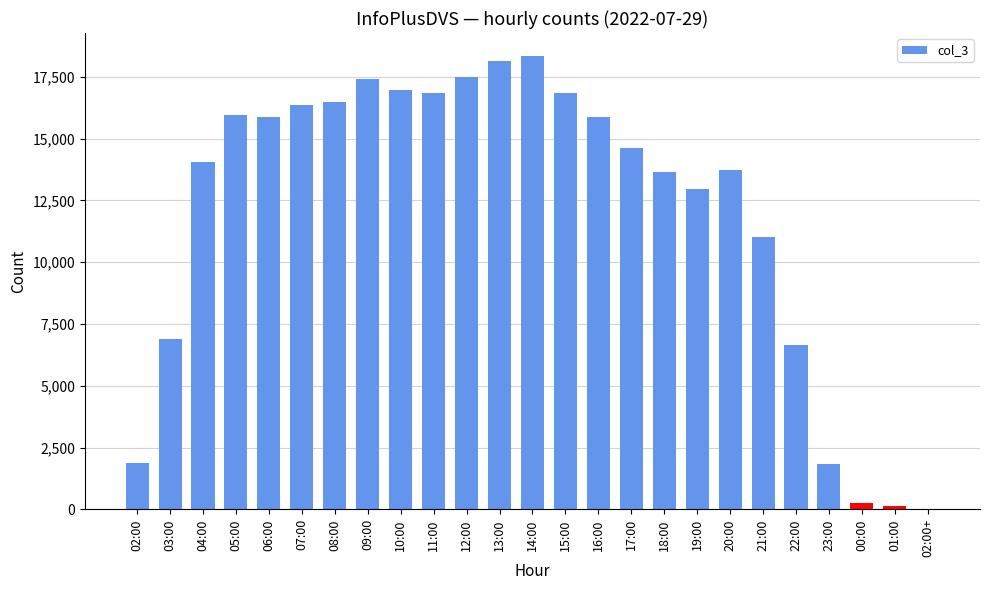

At which label does the data first exceed 14613?

05:00